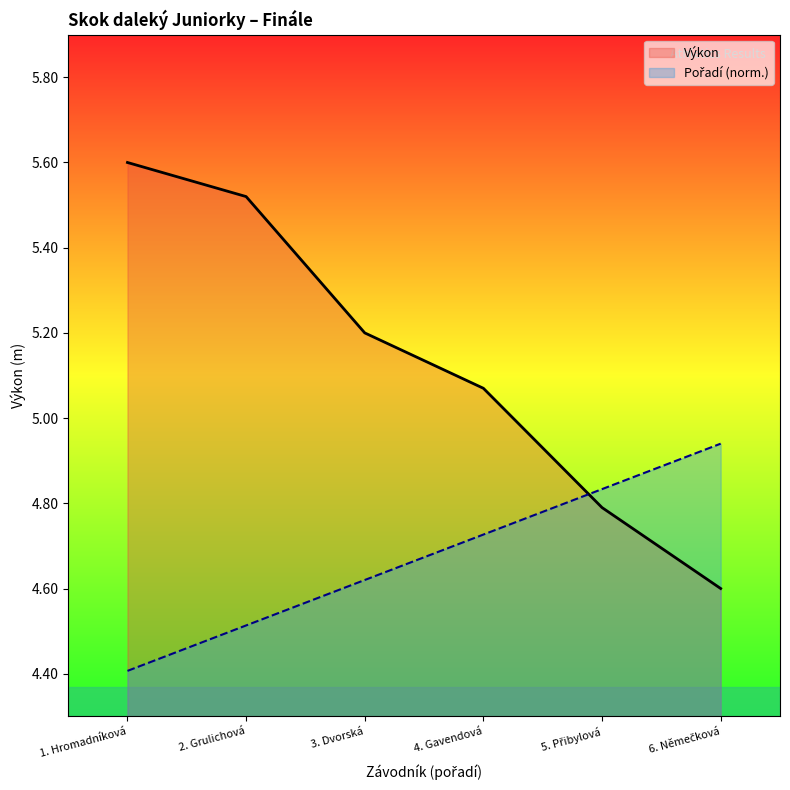

What is the difference between the second highest and second lowest values in the Pořadí series?

0.3